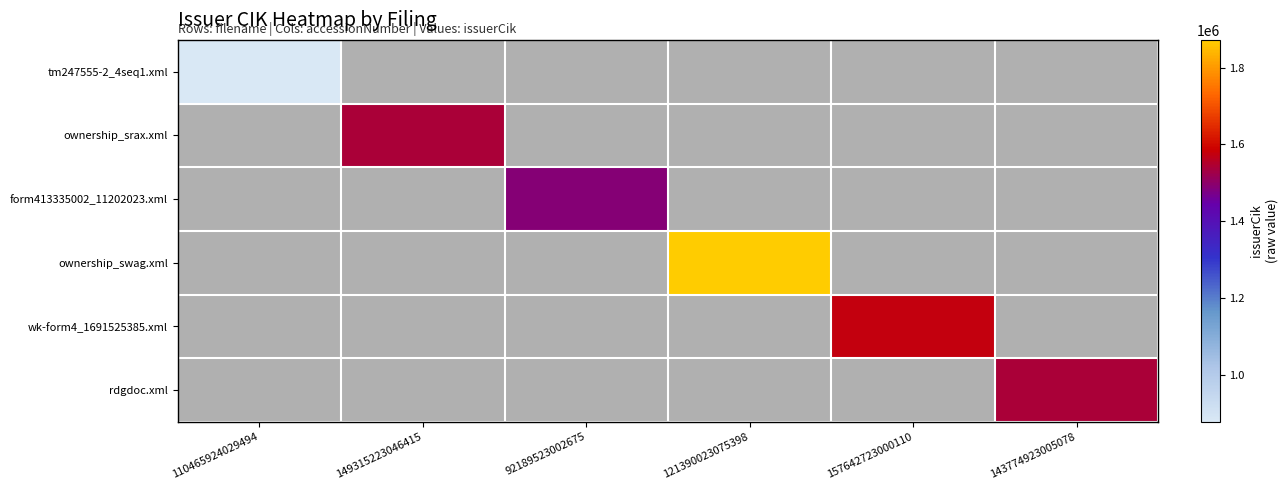

At which category does the chart reach its minimum across all series?

149315223046415